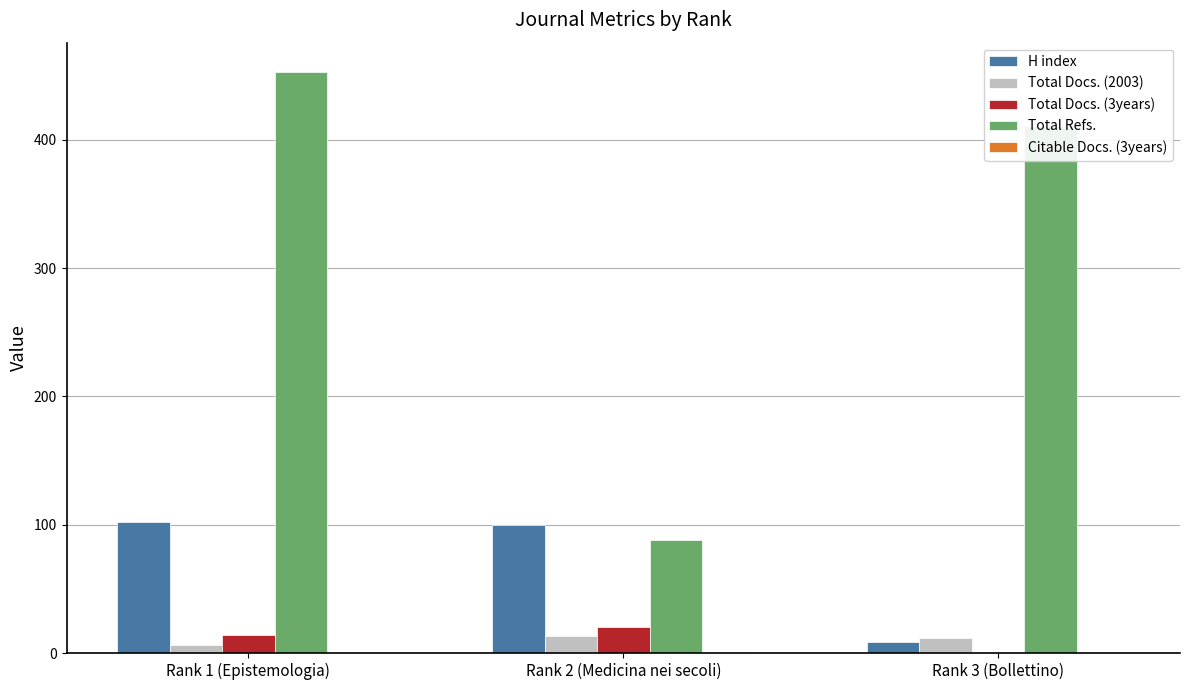

Between Rank 2 (Medicina nei secoli) and Rank 3 (Bollettino), which series saw the biggest shift?

Total Refs.